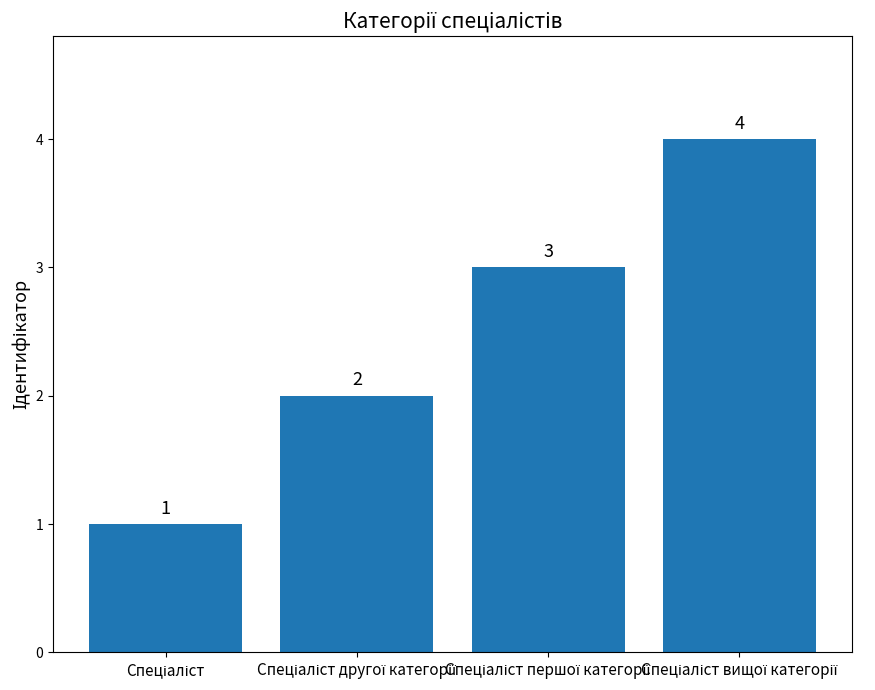

How many values are between 2 and 4?

3